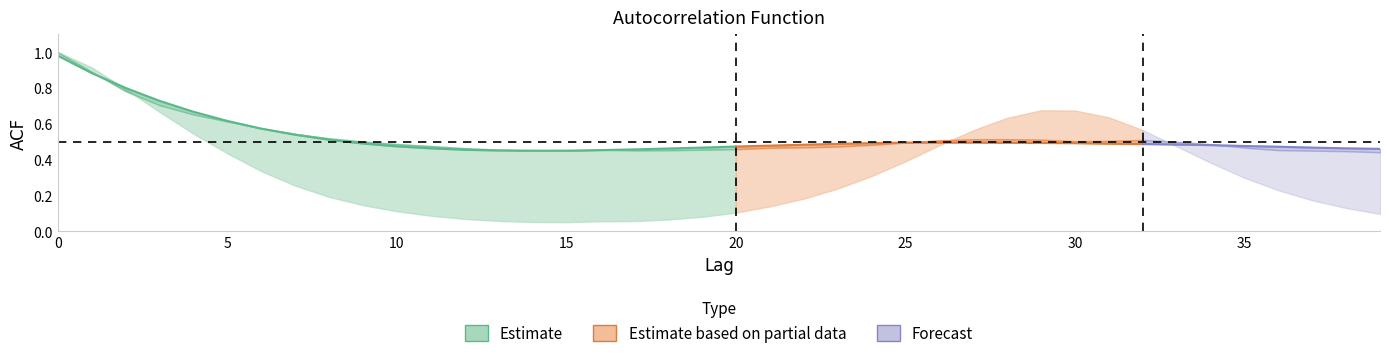

What is the total value across all series at 10?

1.1